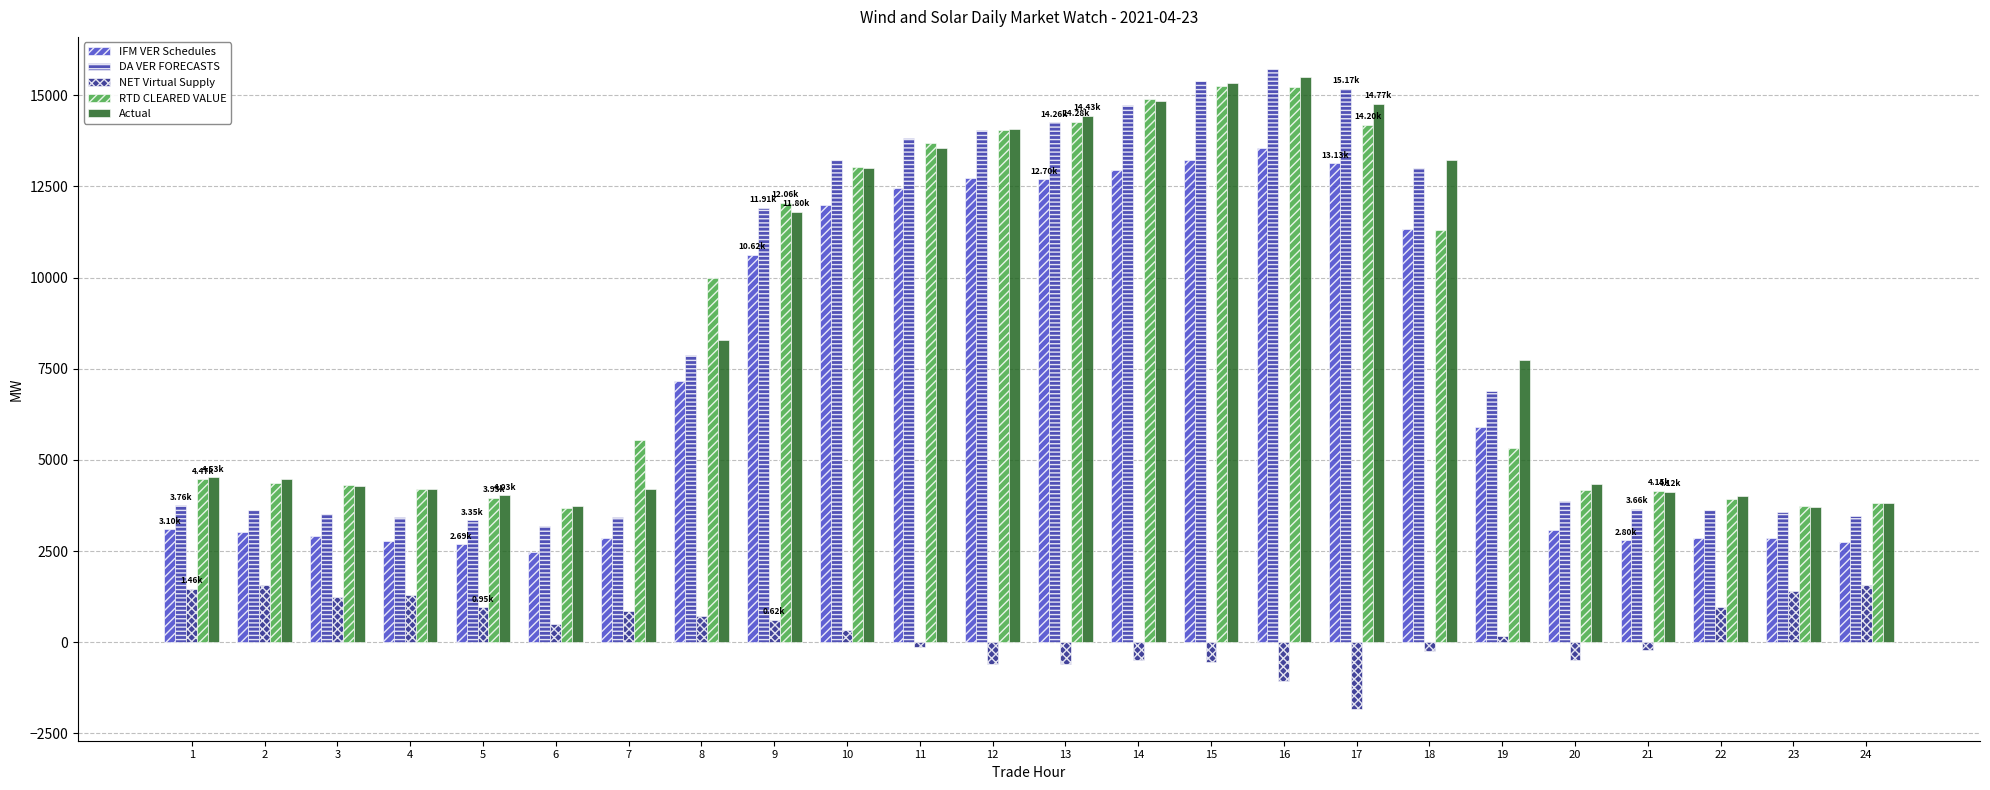

True or false: IFM VER Schedules has a value of 2796.4 at 21.

True